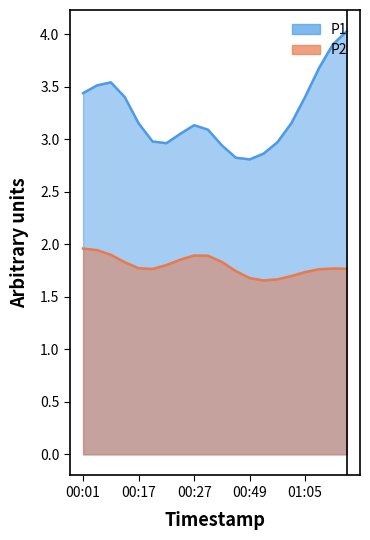

True or false: P1 and P2 cross at least once.

False